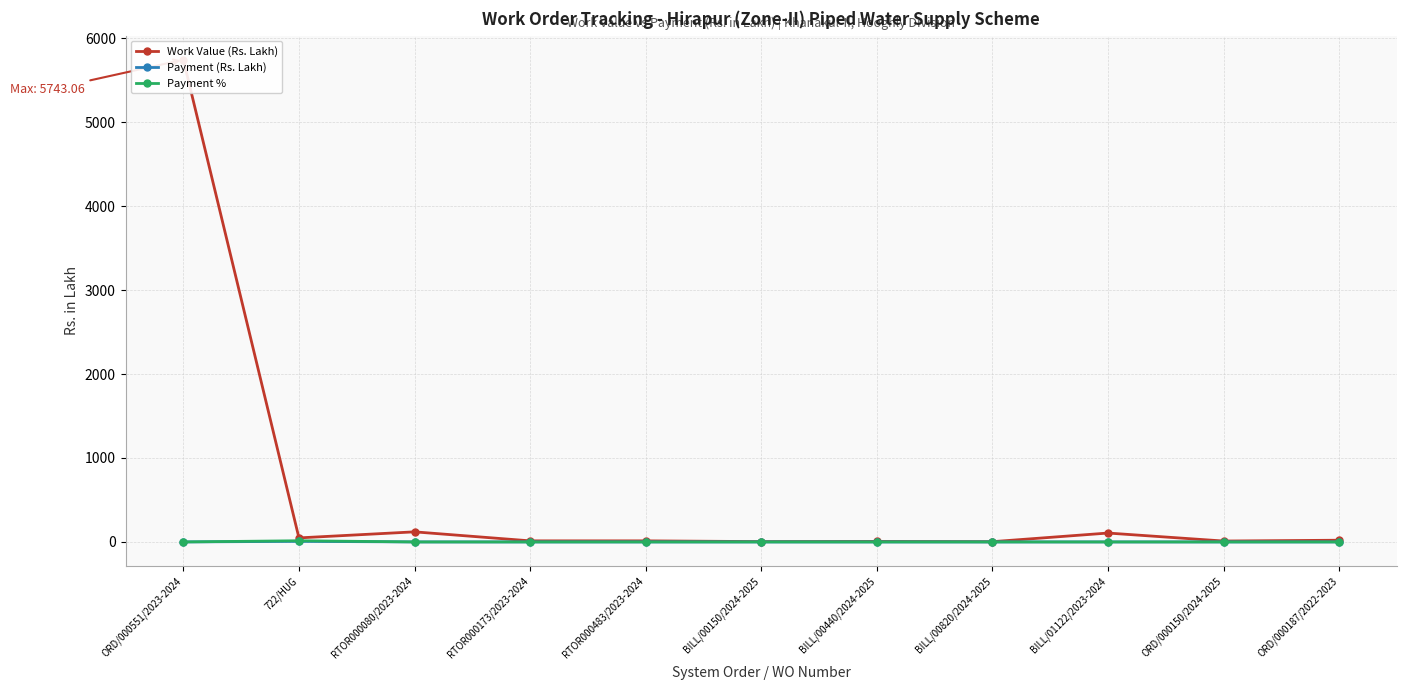

Which series changed the most between 722/HUG and ORD/000150/2024-2025?

Work Value (Rs. Lakh)